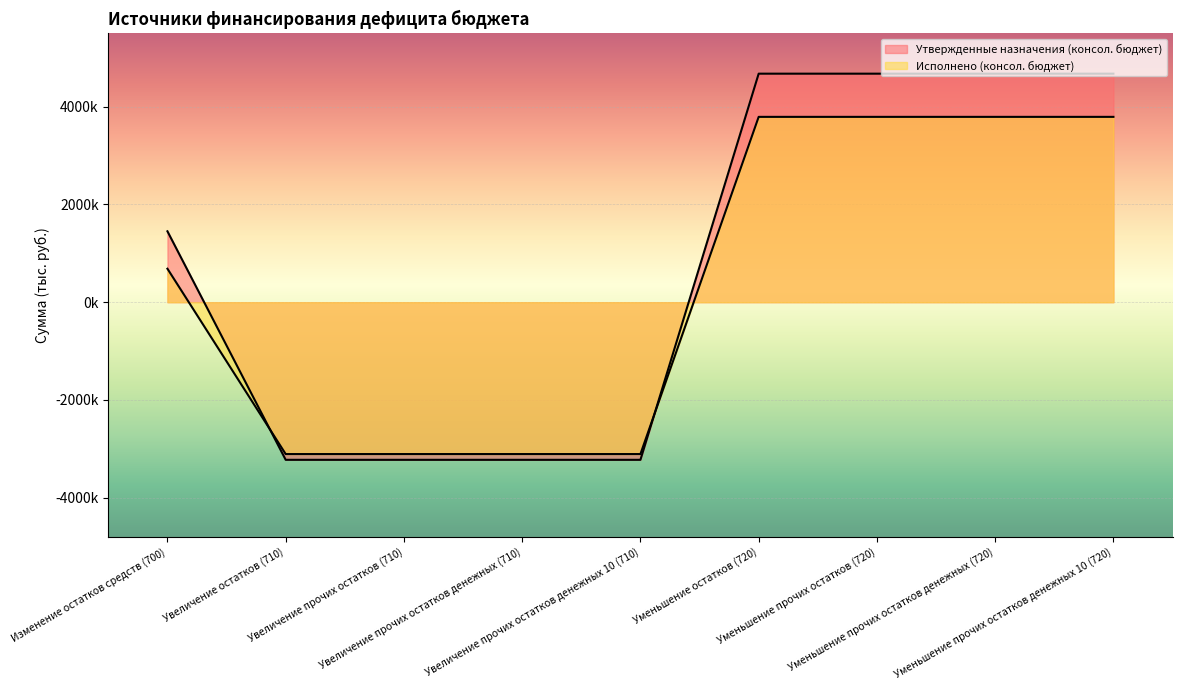

What is the difference between the second highest and second lowest values in the Исполнено (консол. бюджет) series?

6901778.3